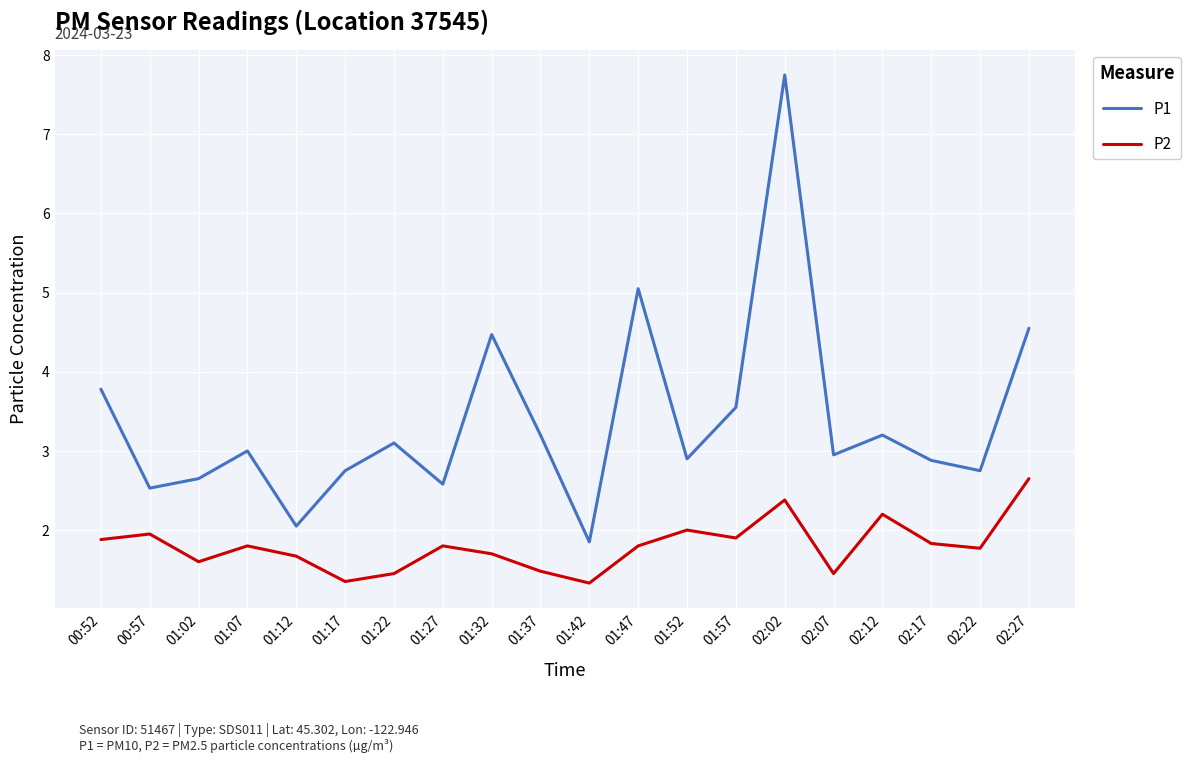

True or false: P2 and P1 cross at least once.

False